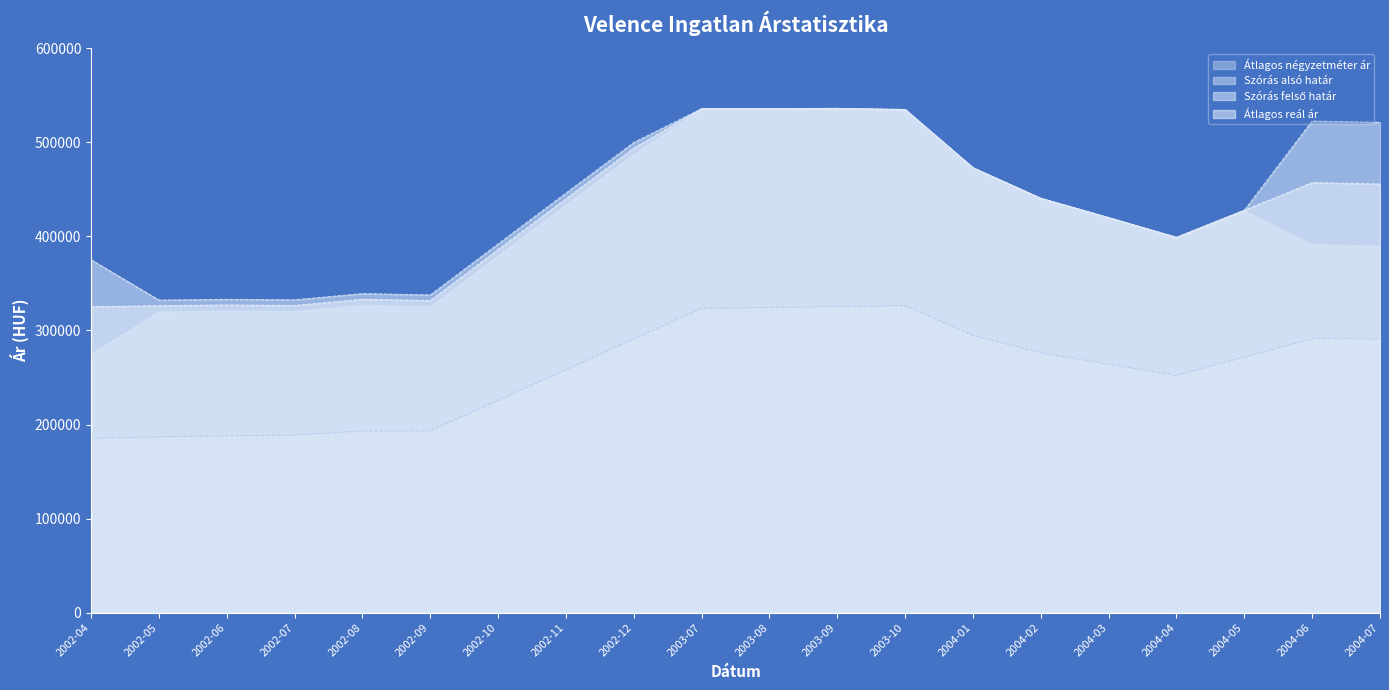

True or false: Átlagos reál ár has more than 1 points higher than both neighbors.

True